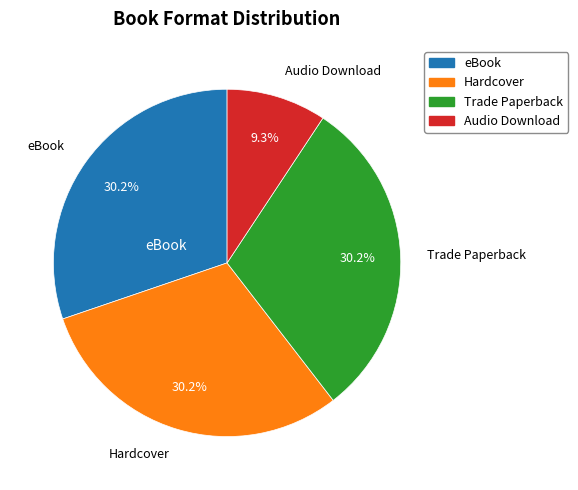

What is the total percentage of Trade Paperback and Hardcover?

60.5%